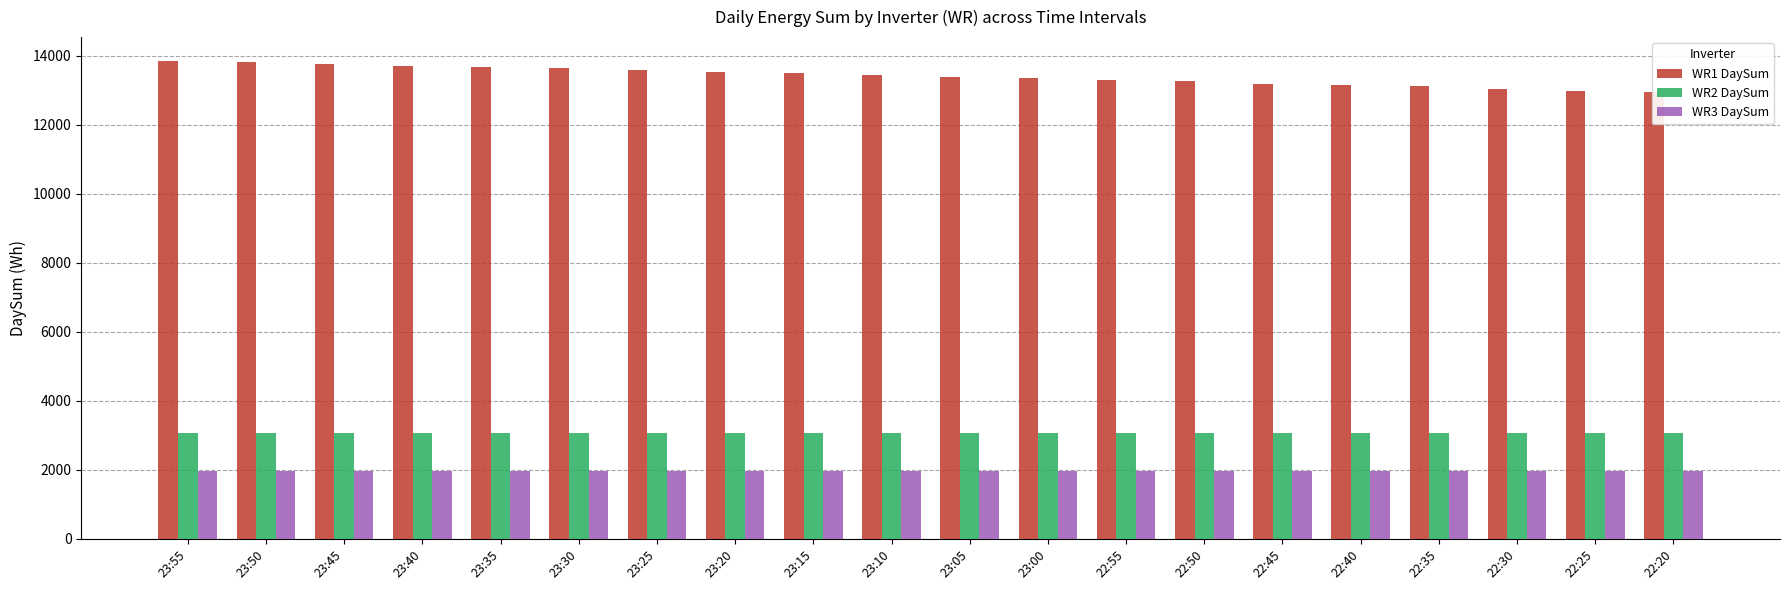

What is the total value across all series at 23:45?

18831